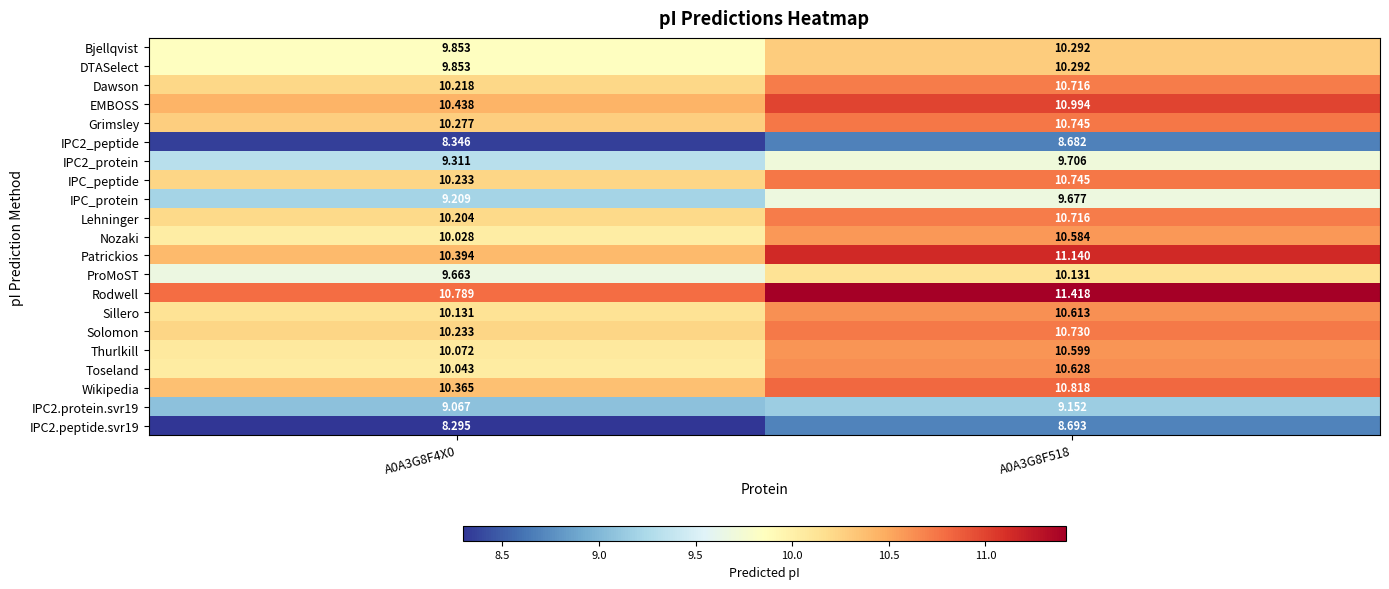

Which series changed the most between A0A3G8F4X0 and A0A3G8F518?

Patrickios